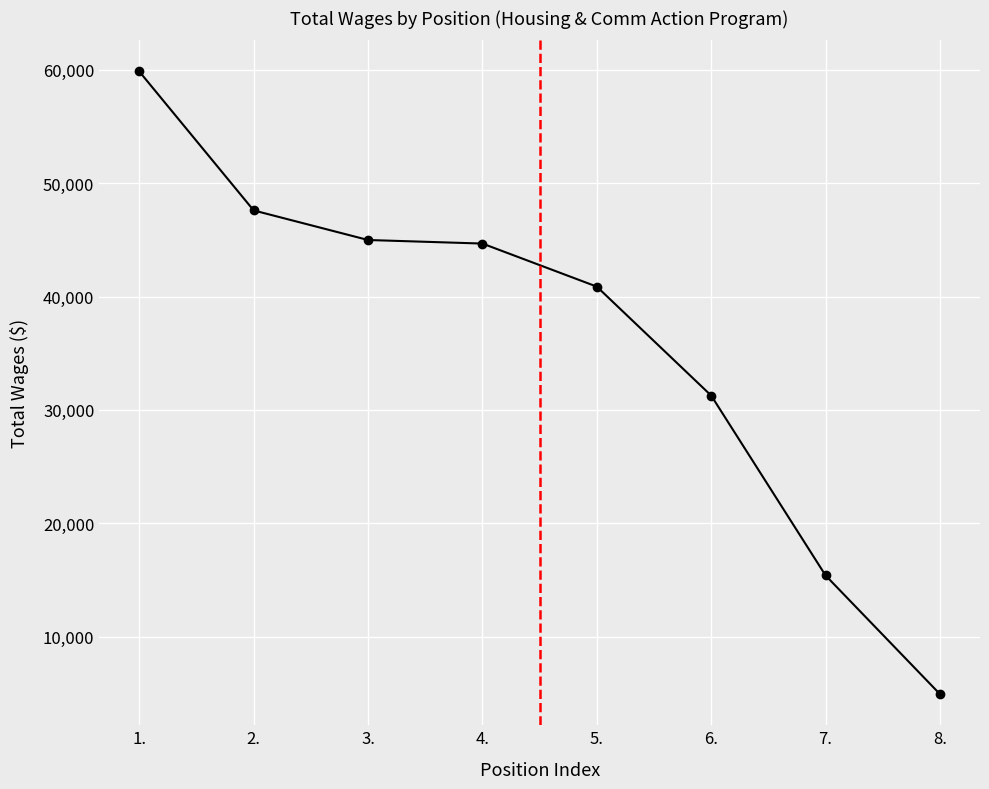

Approximately how many times larger is the value at 1. compared to 3.?

1.3